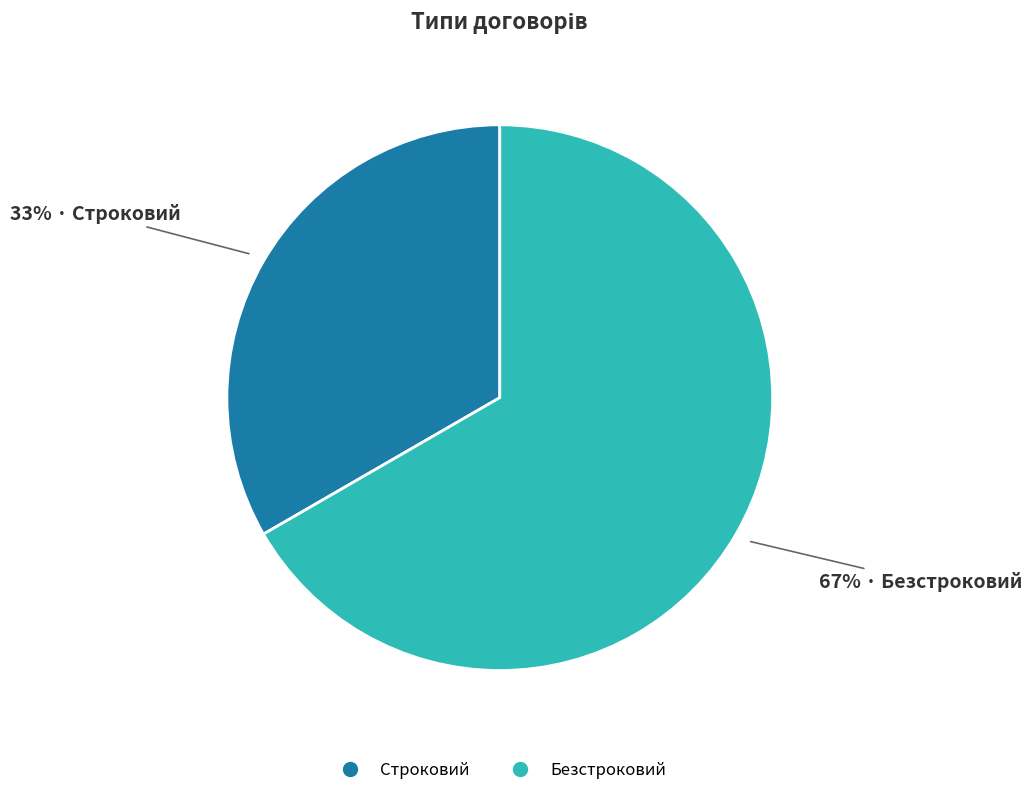

Is Безстроковий the majority of the pie?

Yes